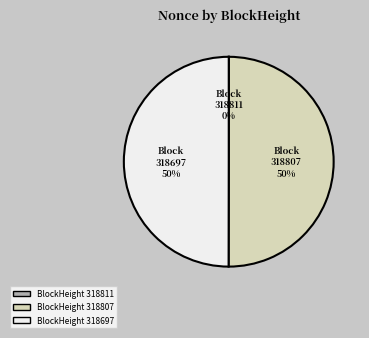

To the nearest percent, what is the average slice percentage?

33%